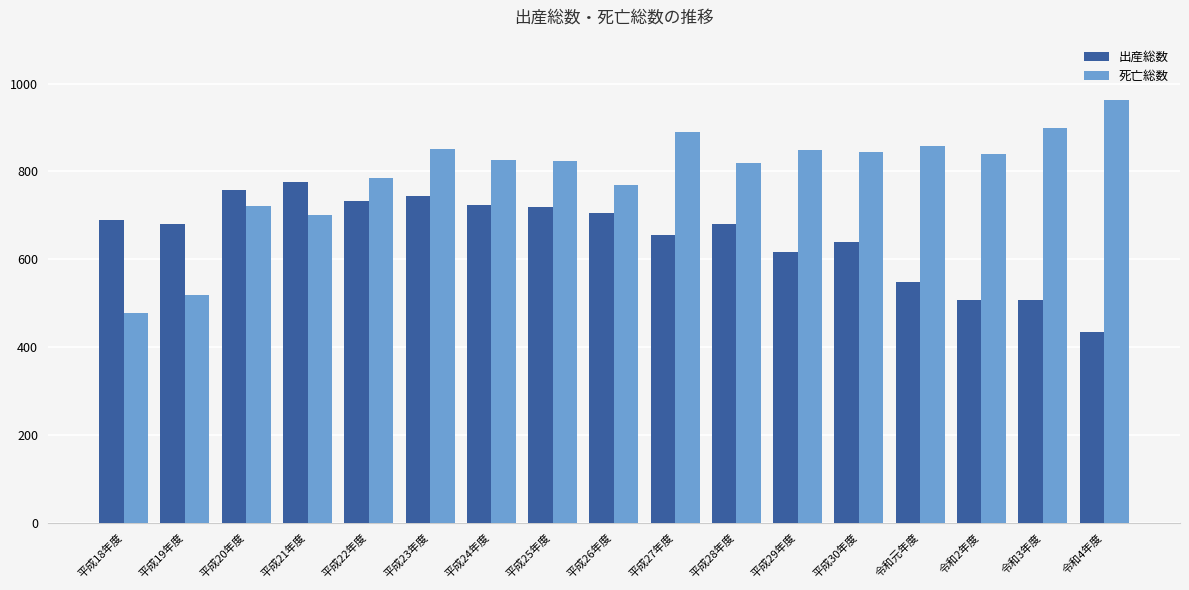

The value of 死亡総数 at 令和3年度 is 899. True or false?

True